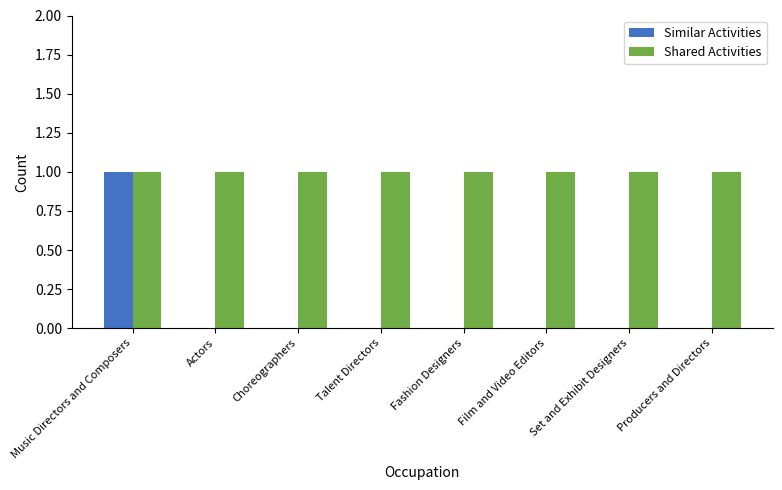

Is the value of Similar Activities at Talent Directors greater than the value of Shared Activities at Producers and Directors?

No